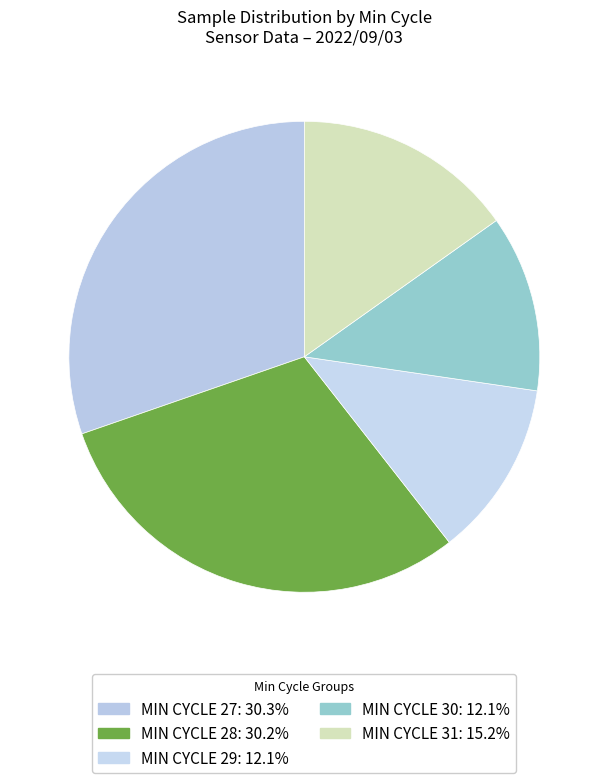

Count the number of slices in the pie.

5